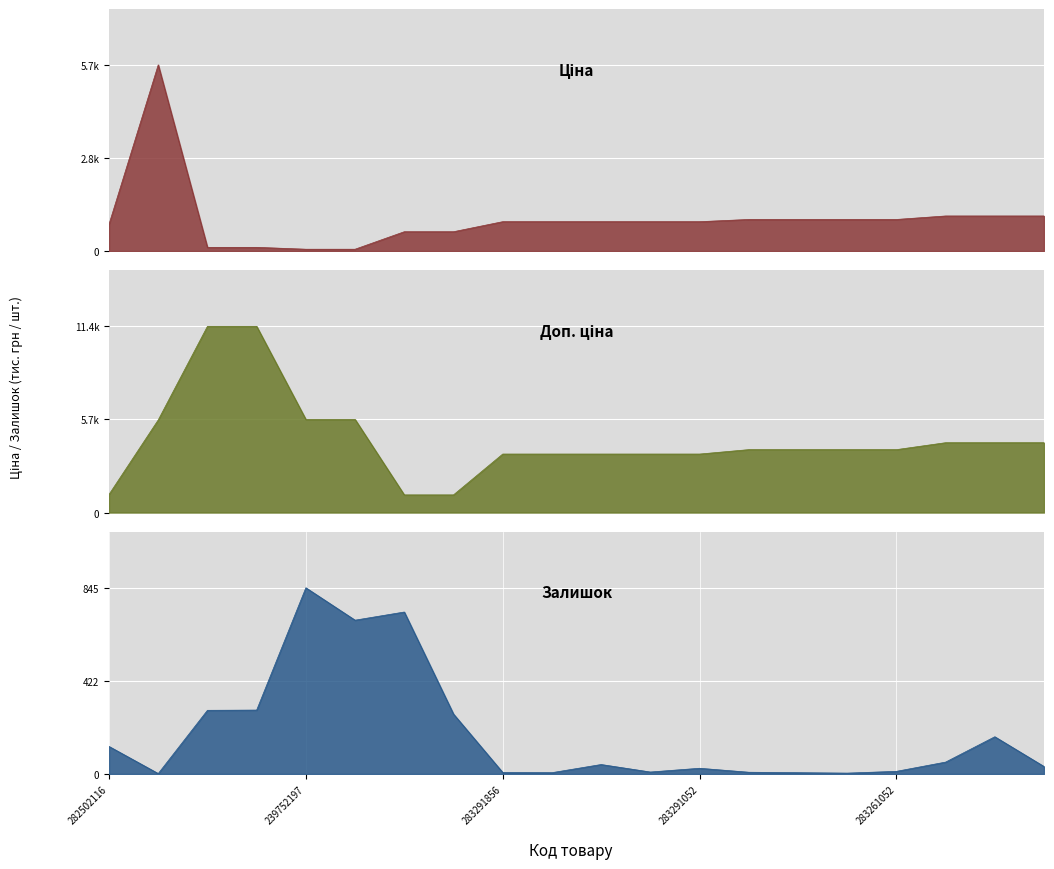

At which label does Доп. ціна first exceed 3854?

10832185